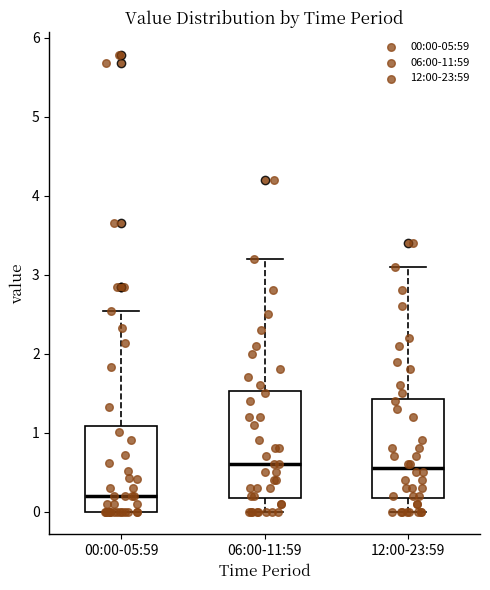

Comparing the boxes themselves (not the whiskers), which one is the tallest?

06:00-11:59